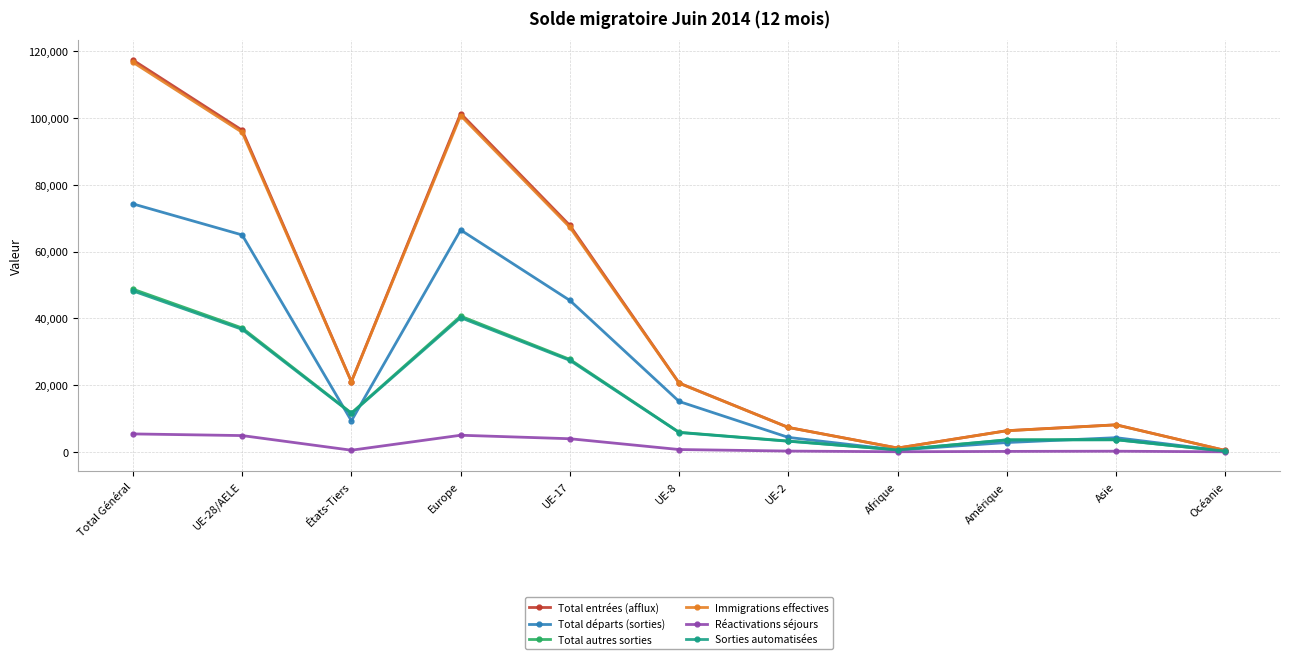

At which label is Total départs (sorties) closest to 37252?

UE-17